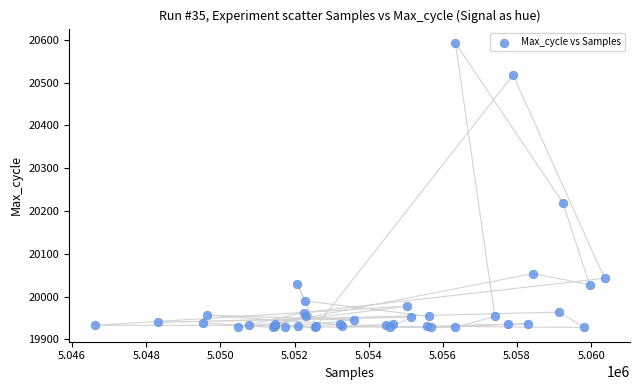

What Y value in the scatter plot is closest to 20260?

20218